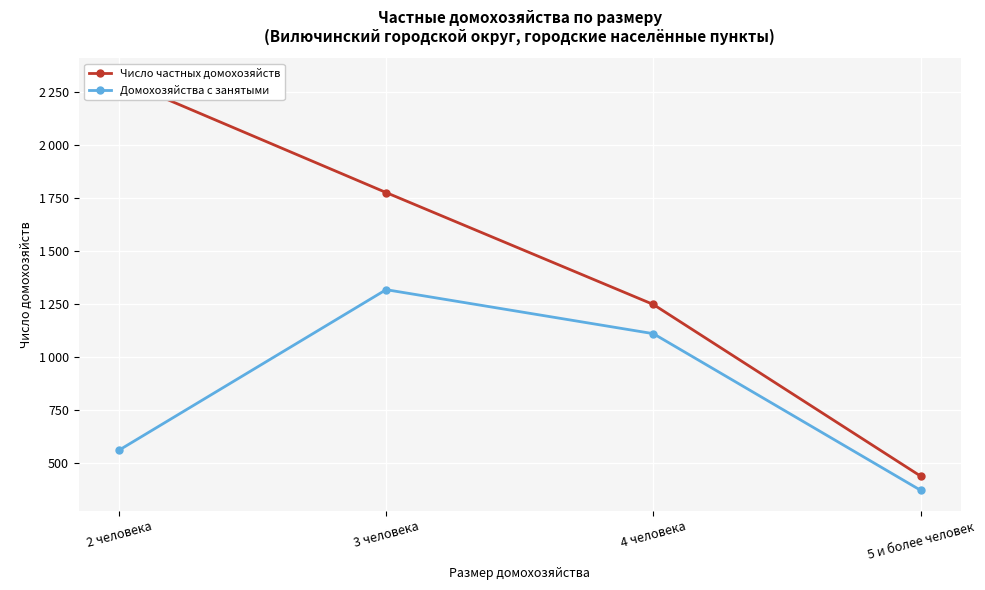

Reading right to left, extract all data points from this chart.

Число частных домохозяйств: 5 и более человек=436	4 человека=1247	3 человека=1776	2 человека=2313
Домохозяйства с занятыми: 5 и более человек=369	4 человека=1109	3 человека=1317	2 человека=558